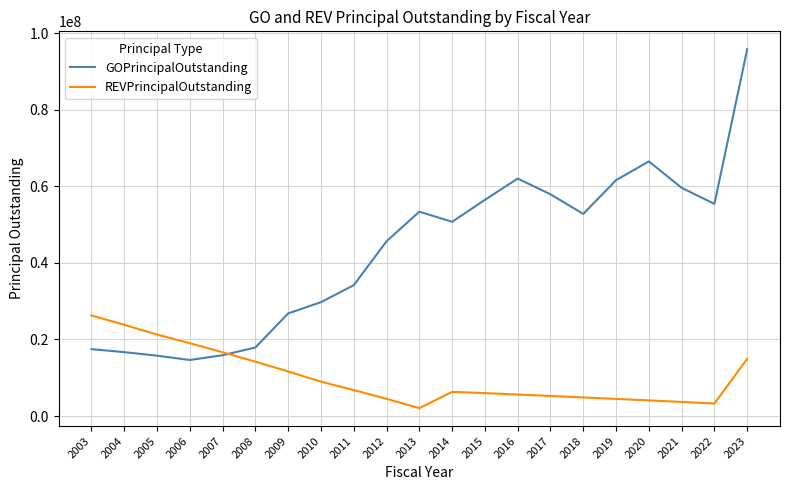

Does the chart display data point markers on the line(s)?

No